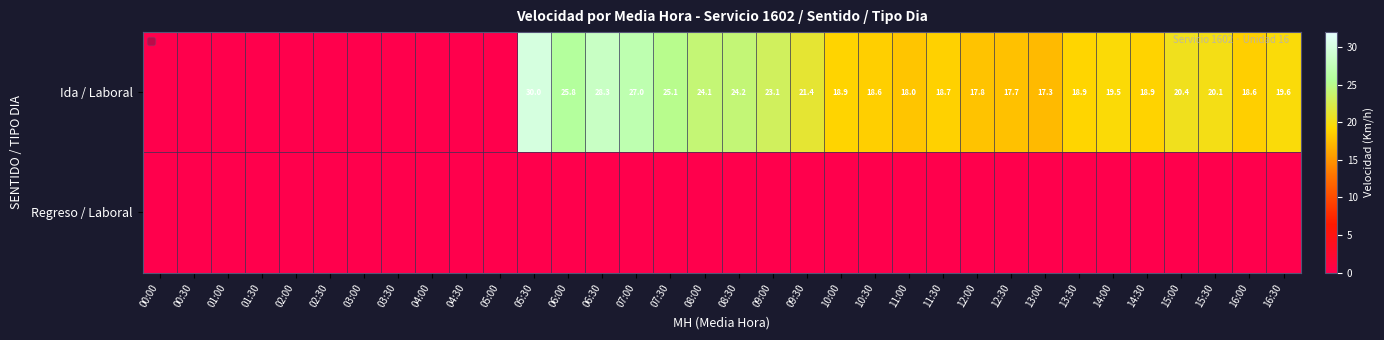

The Ida / Laboral series shows 28.9 at 16:30. True or false?

False